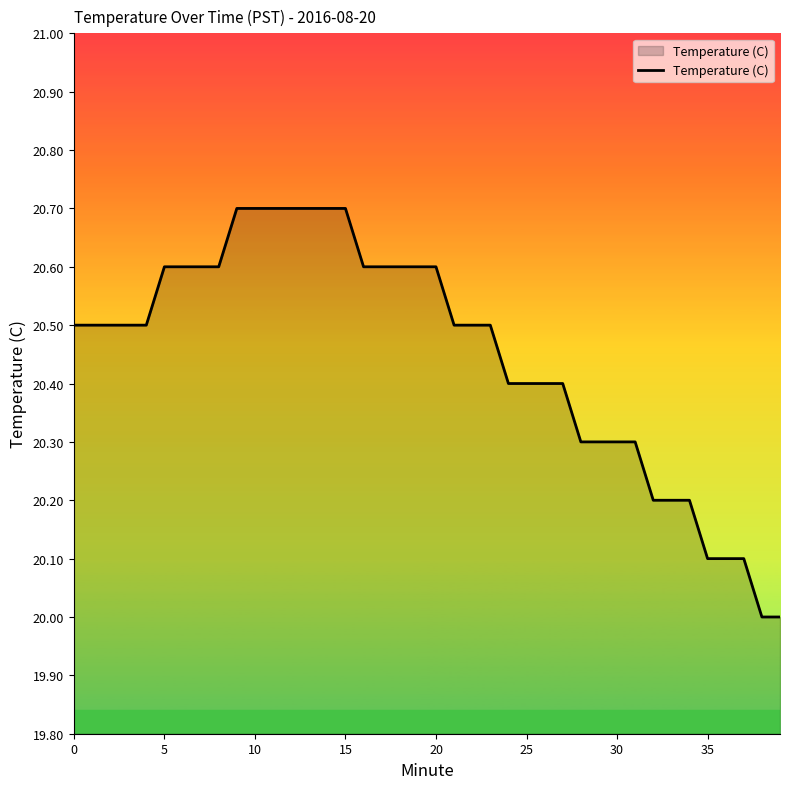

What is the smallest value displayed?

20.0